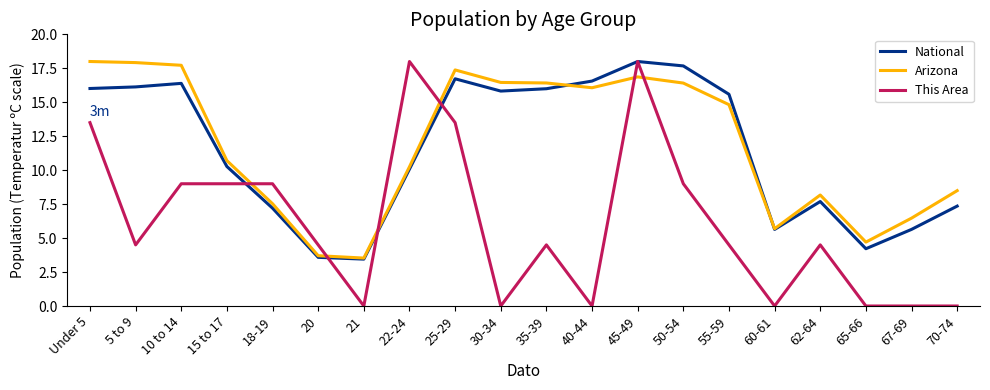

After their last crossing, which series has the higher values: Arizona or National?

Arizona